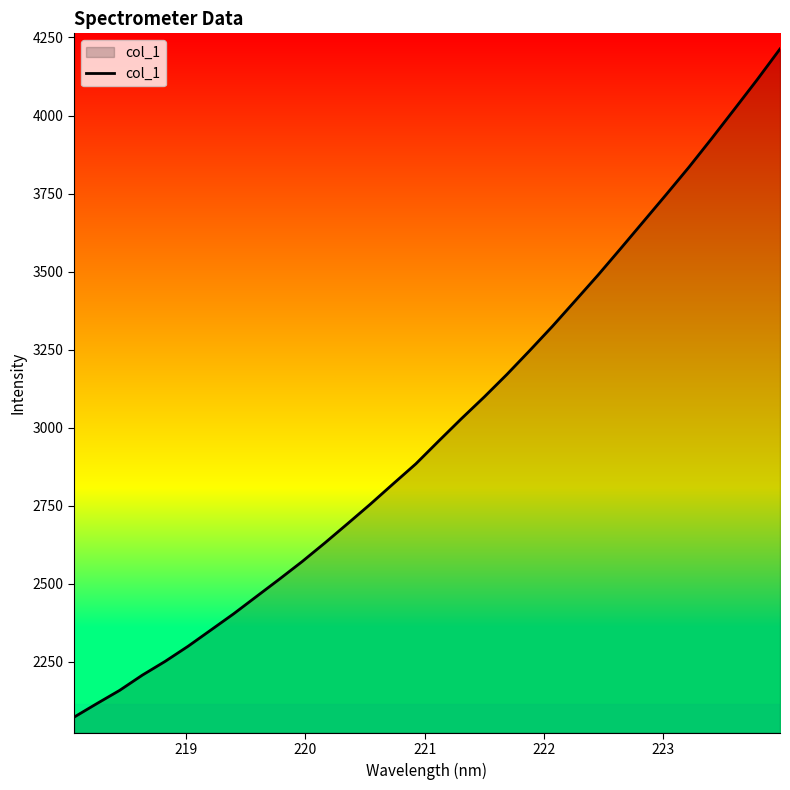

What is the smallest value displayed?

2072.7